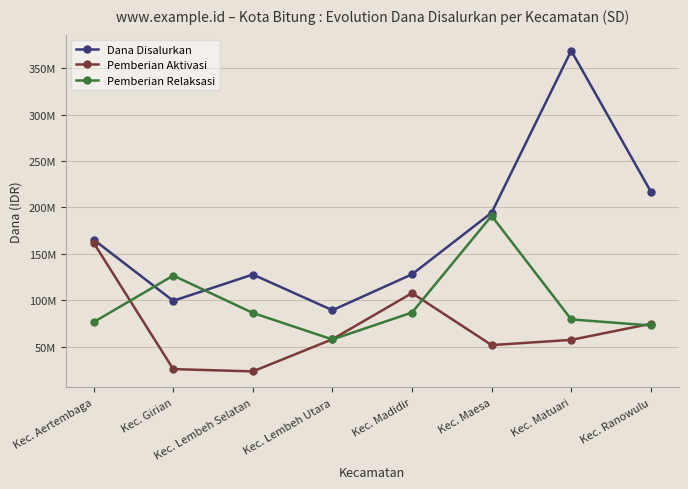

Where does the Pemberian Relaksasi series first go above 86175000?

Kec. Girian